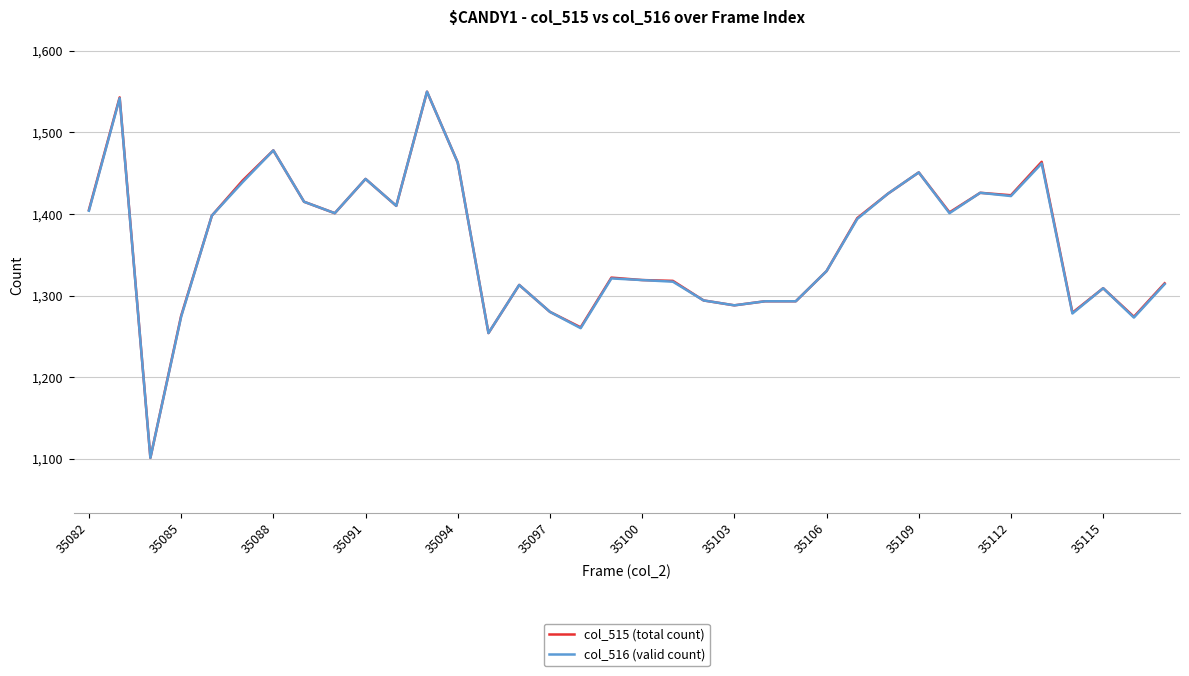

What is the minimum value shown in the chart?

1101